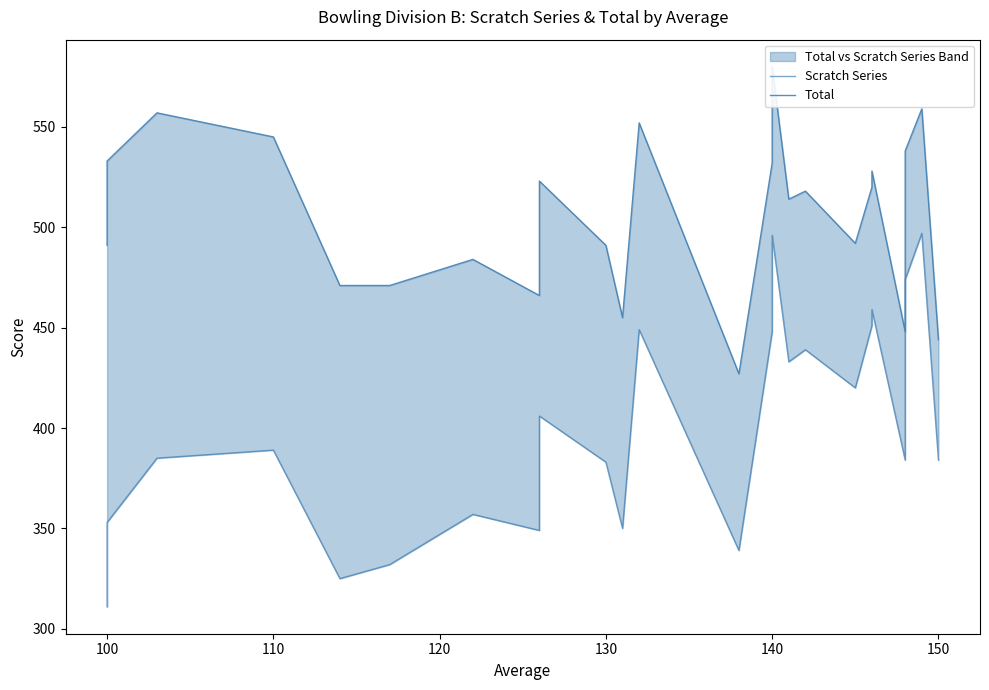

How many lines are shown in the chart?

2